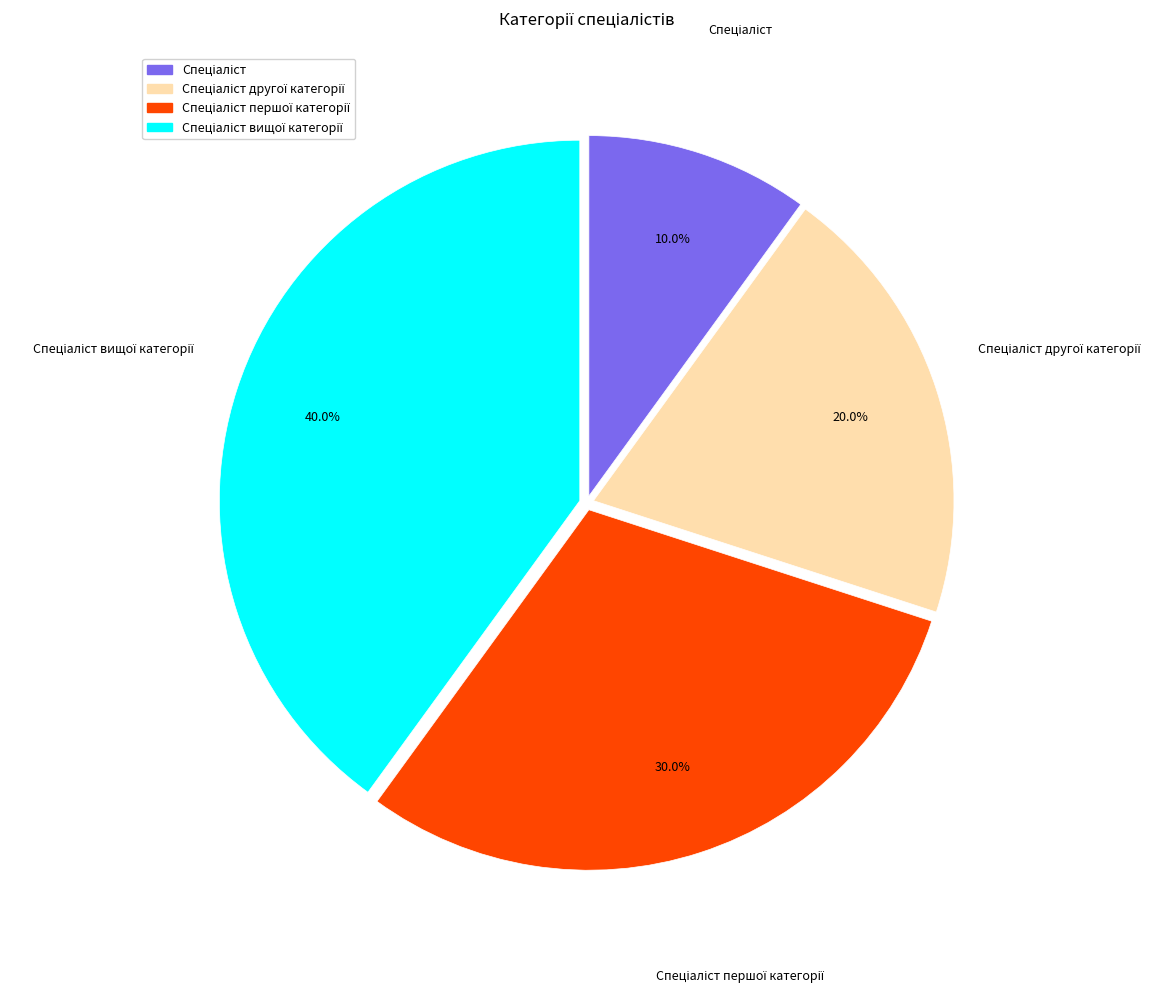

Does any single category account for the majority?

No